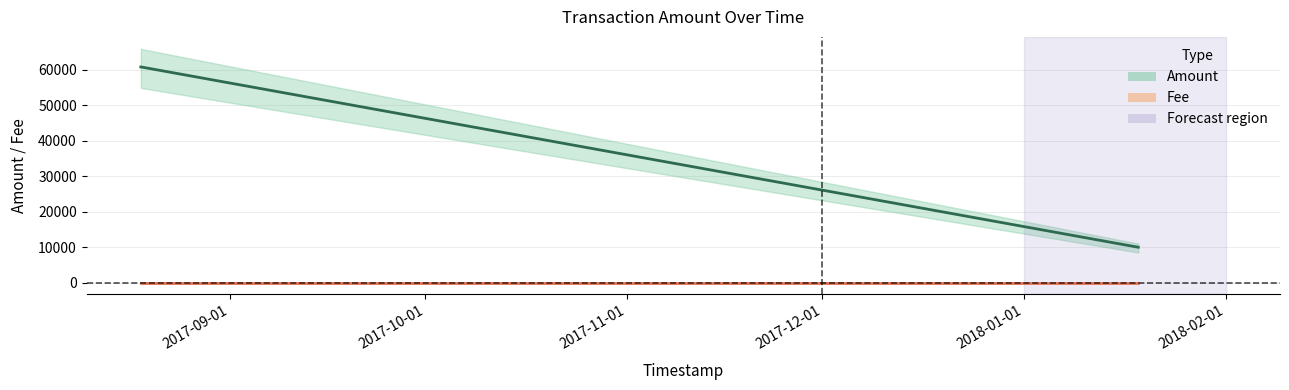

Is this an area chart (filled region under the line)?

No